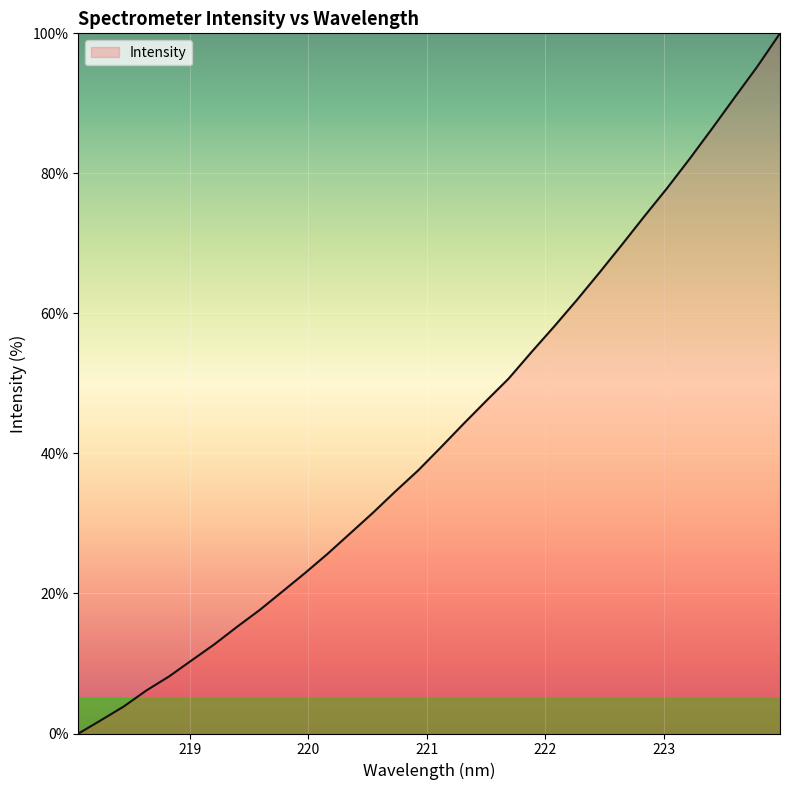

Reading left to right, extract all data points from this chart.

0.0	1.9	3.9	6.2	8.2	10.5	12.7	15.2	17.6	20.3	22.9	25.7	28.6	31.5	34.6	37.6	40.9	44.2	47.5	50.7	54.4	58.1	61.9	65.8	69.8	73.9	77.9	82.1	86.4	90.9	95.3	100.0